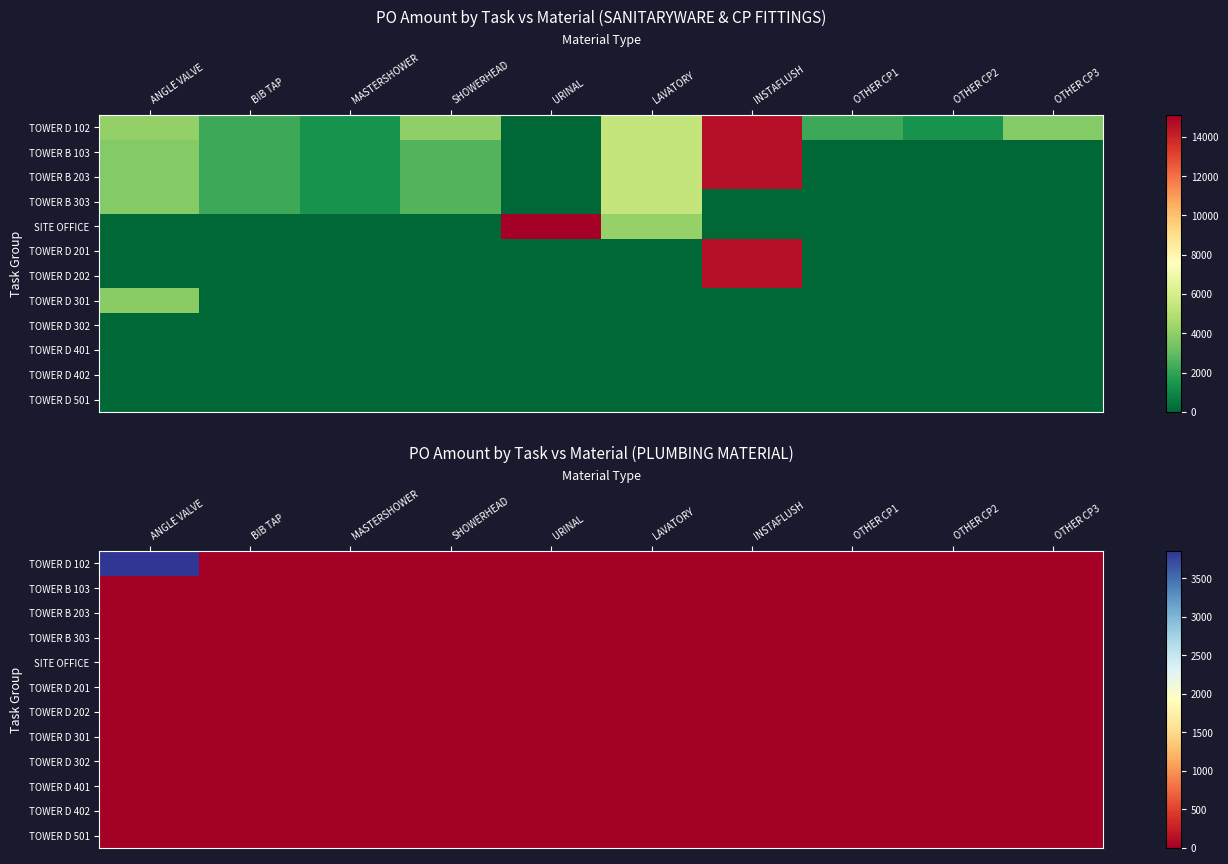

Rank the series by their maximum value, from lowest to highest.

TOWER B 103, TOWER B 203, TOWER B 303, SITE OFFICE, TOWER D 201, TOWER D 202, TOWER D 301, TOWER D 302, TOWER D 401, TOWER D 402, TOWER D 501, TOWER D 102